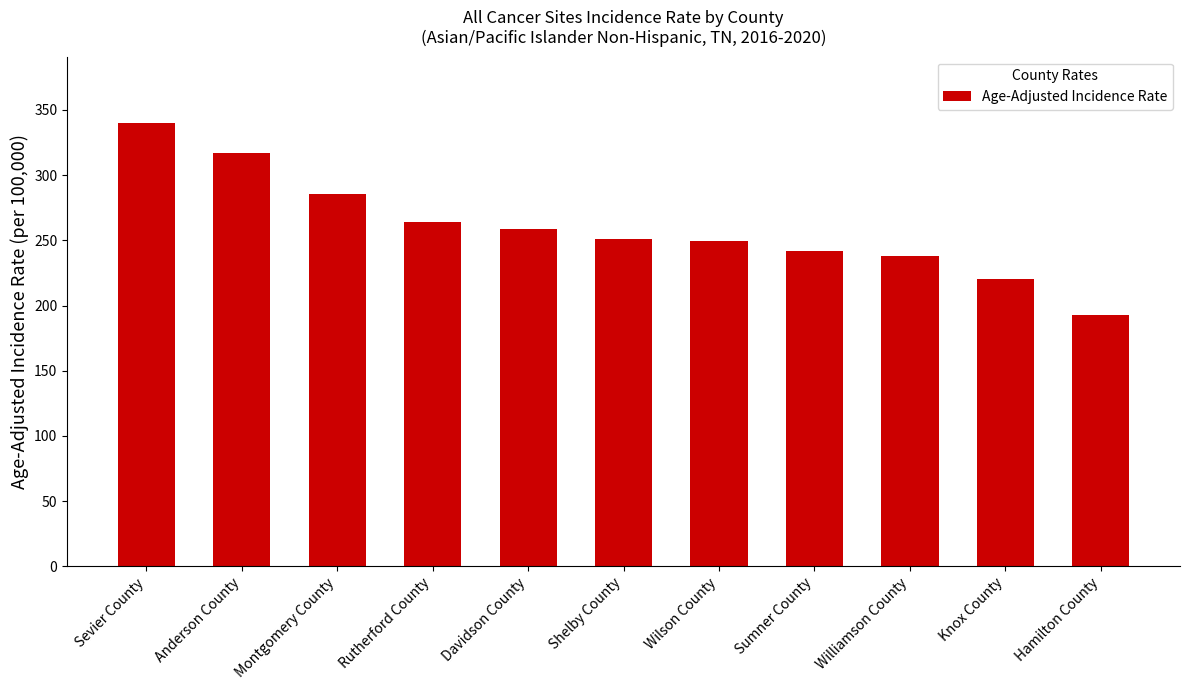

Approximately how many times larger is the value at Wilson County compared to Shelby County?

1.0